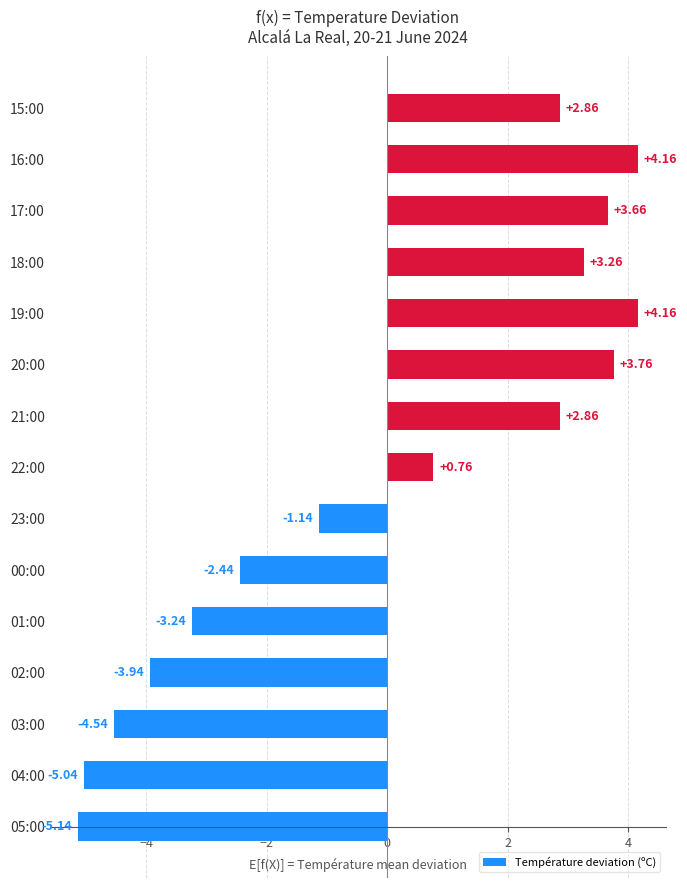

At which category does the chart reach its minimum across all series?

05:00